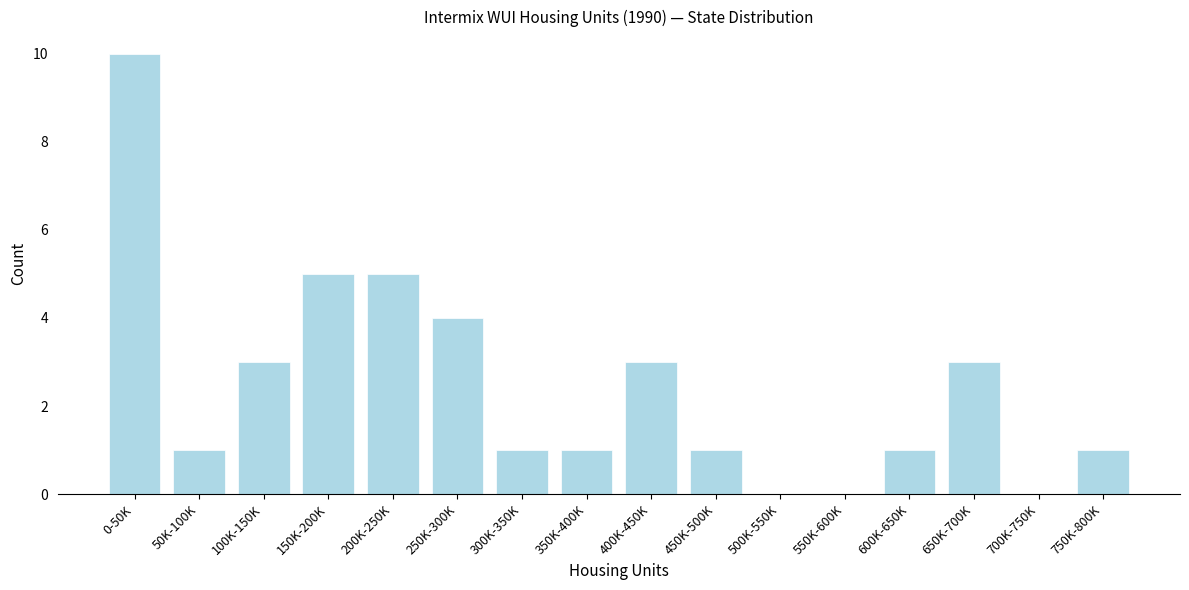

Reading right to left, list all the values displayed in this chart.

750K-800K=1	700K-750K=0	650K-700K=3	600K-650K=1	550K-600K=0	500K-550K=0	450K-500K=1	400K-450K=3	350K-400K=1	300K-350K=1	250K-300K=4	200K-250K=5	150K-200K=5	100K-150K=3	50K-100K=1	0-50K=10